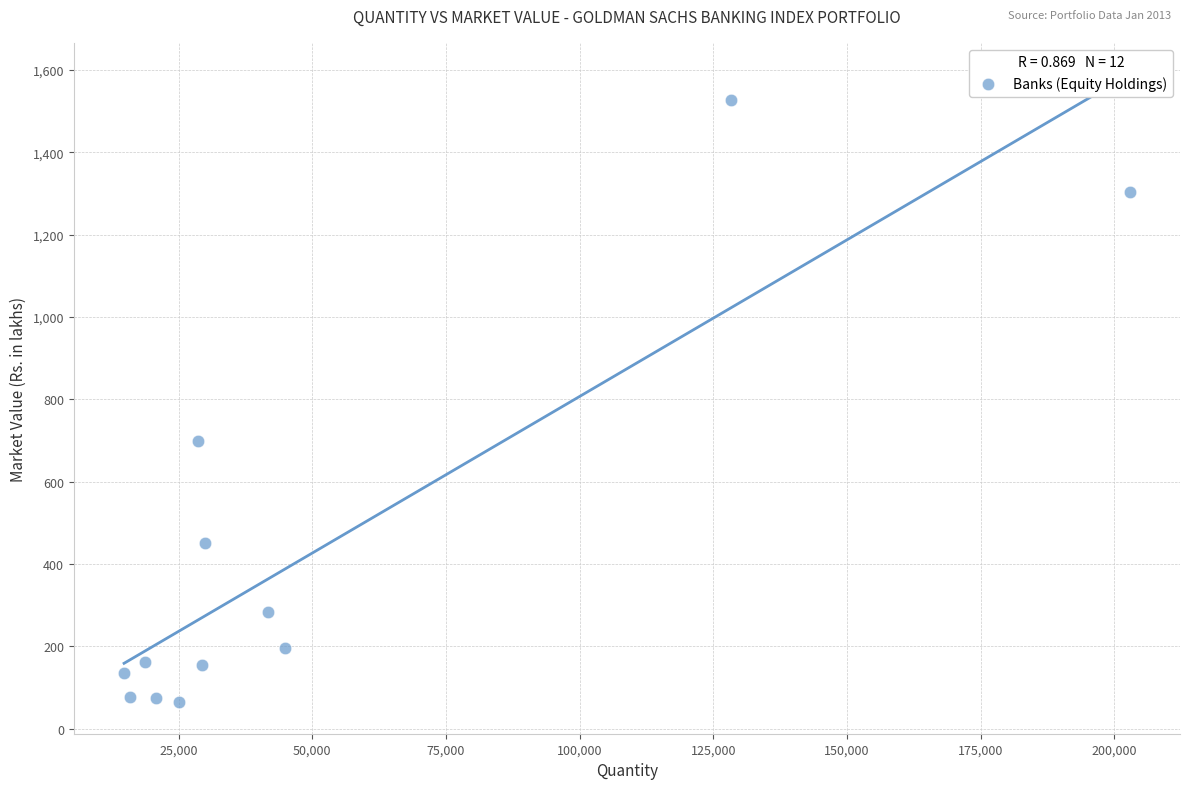

What is the range of X values (max minus min)?

188043.0